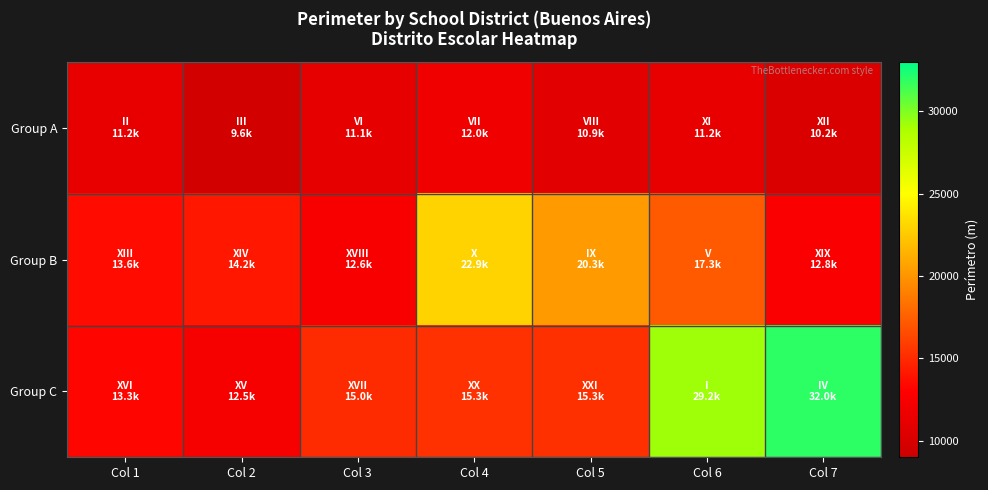

How many series are shown in this chart?

3